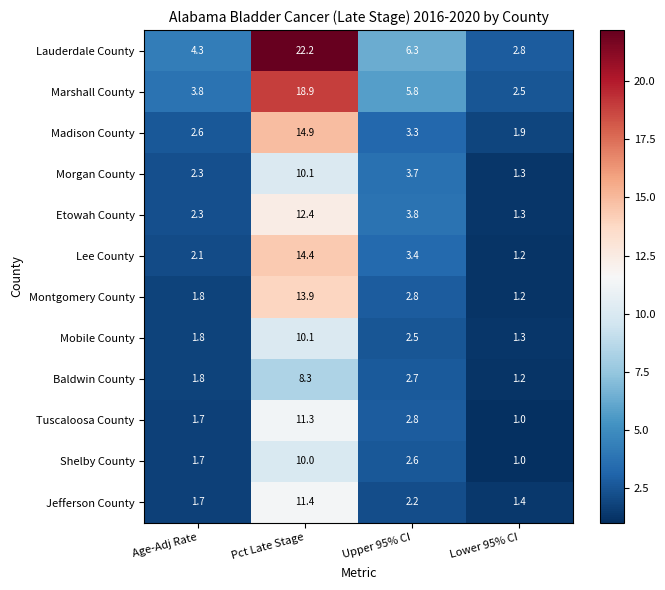

List the labels in order of Montgomery County value, smallest first.

Lower 95% CI, Age-Adj Rate, Upper 95% CI, Pct Late Stage